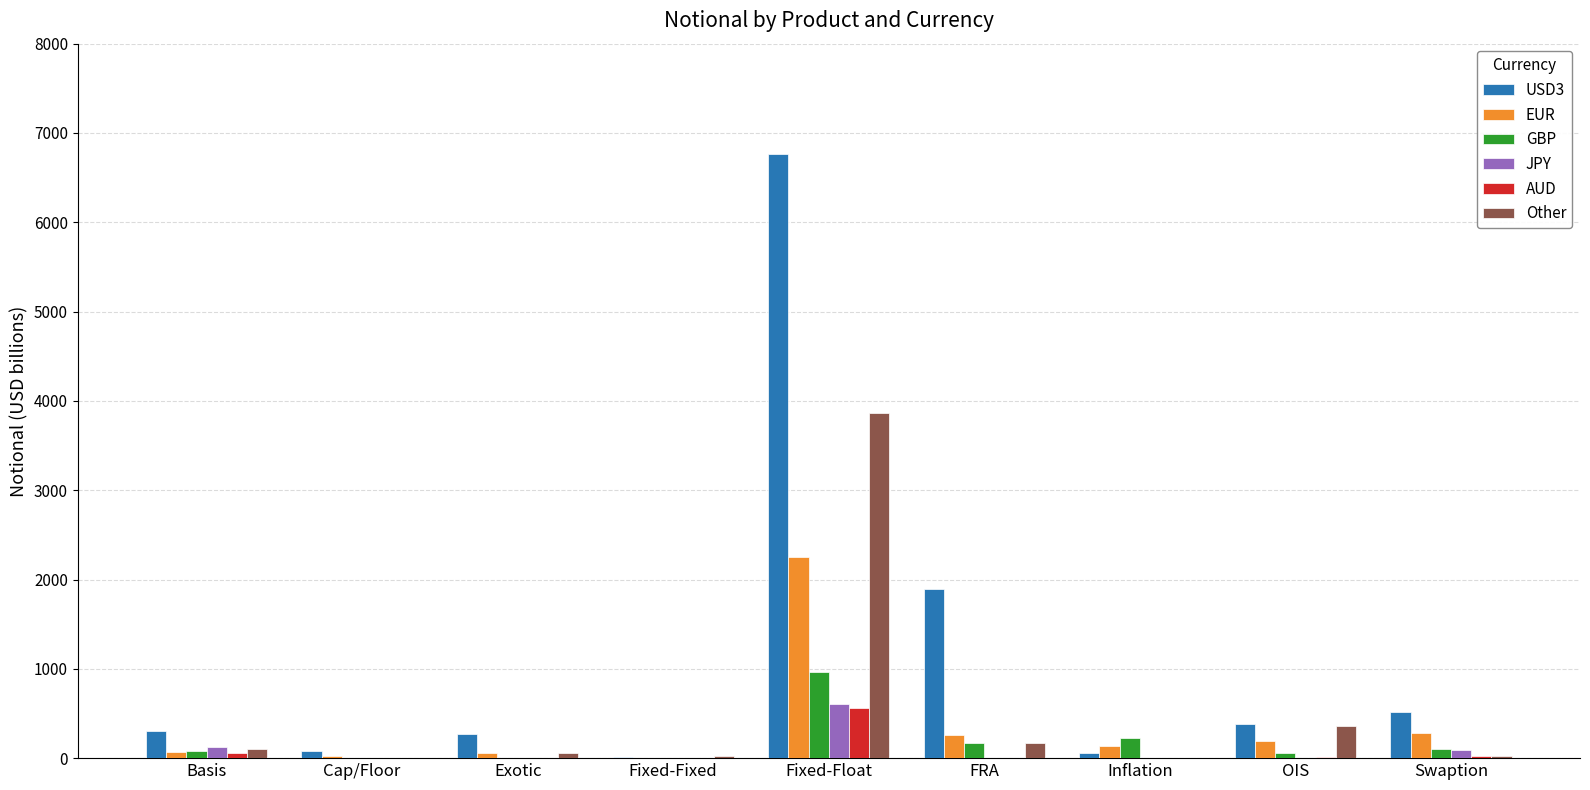

Which series has the largest total across all categories?

USD3